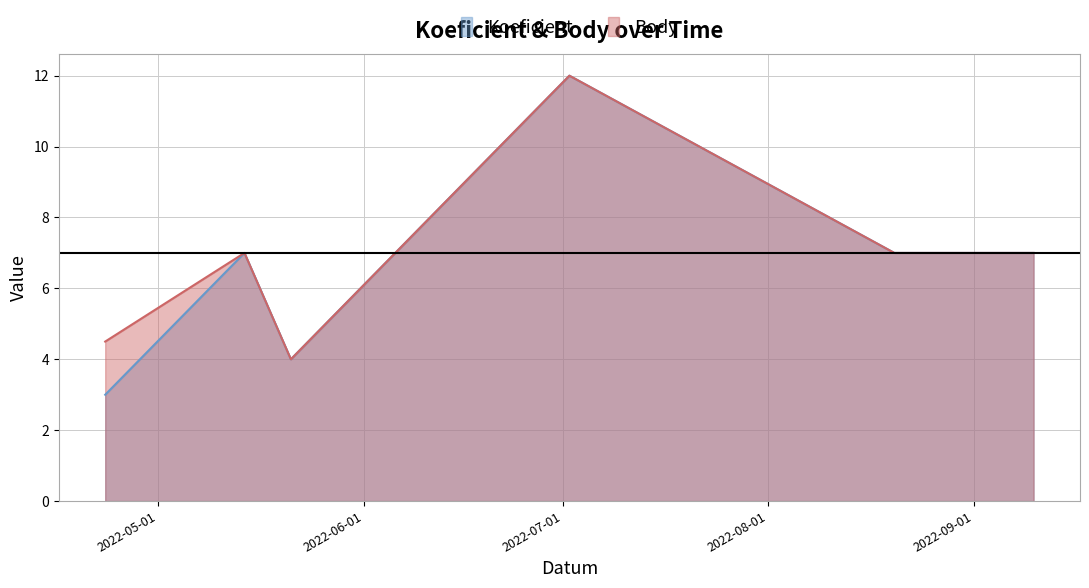

List the series in order of their peak value, highest first.

Koeficient, Body